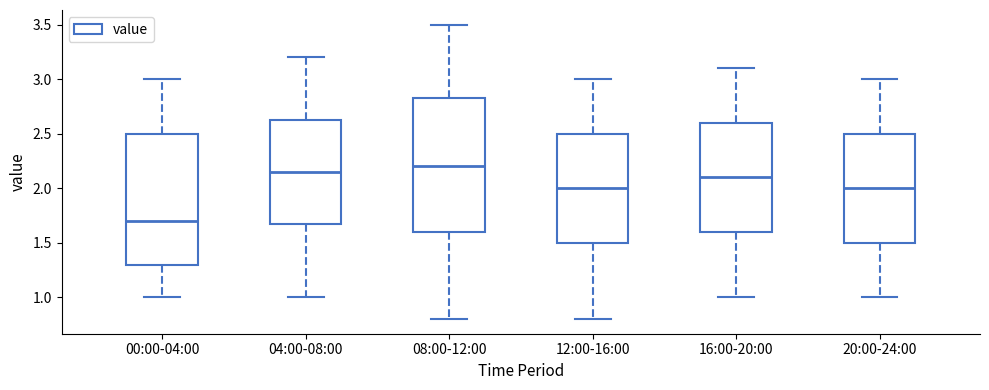

Where does the lower whisker of the box for 04:00-08:00 end on the y-axis? The values are not printed on the chart, so give them approximately, as read against the axis.

1.00